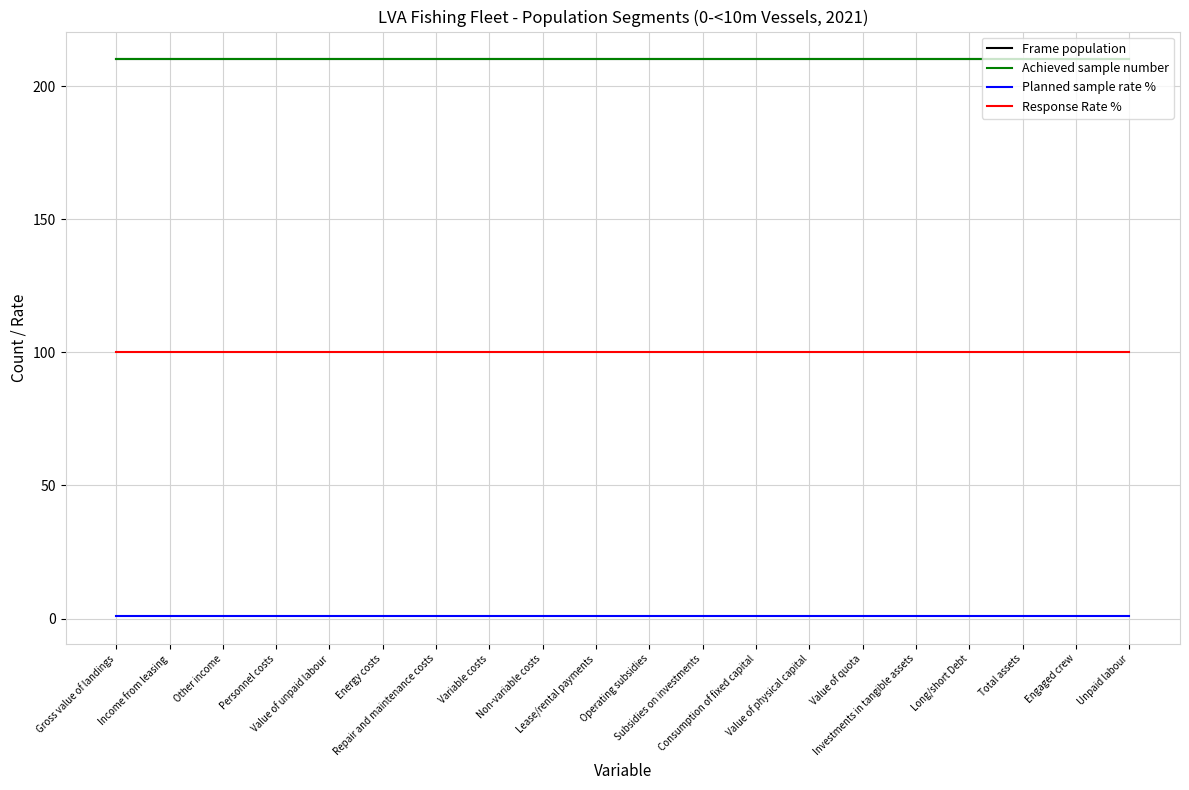

What is the lowest value of the Response Rate % series?

100